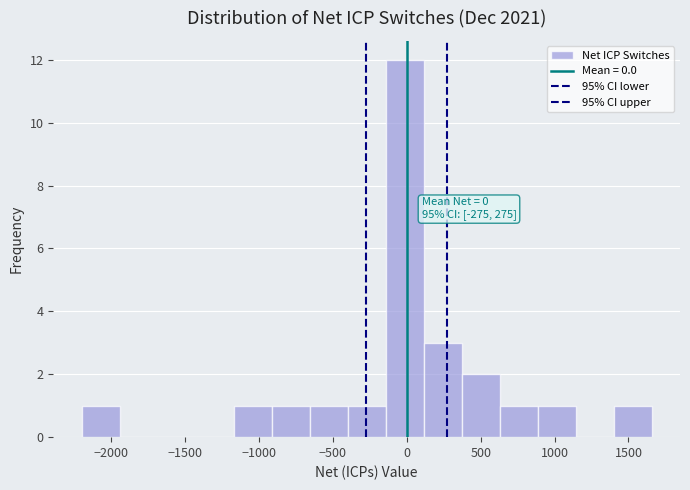

Over which range of the x-axis is the bar tallest?

-150 to 100